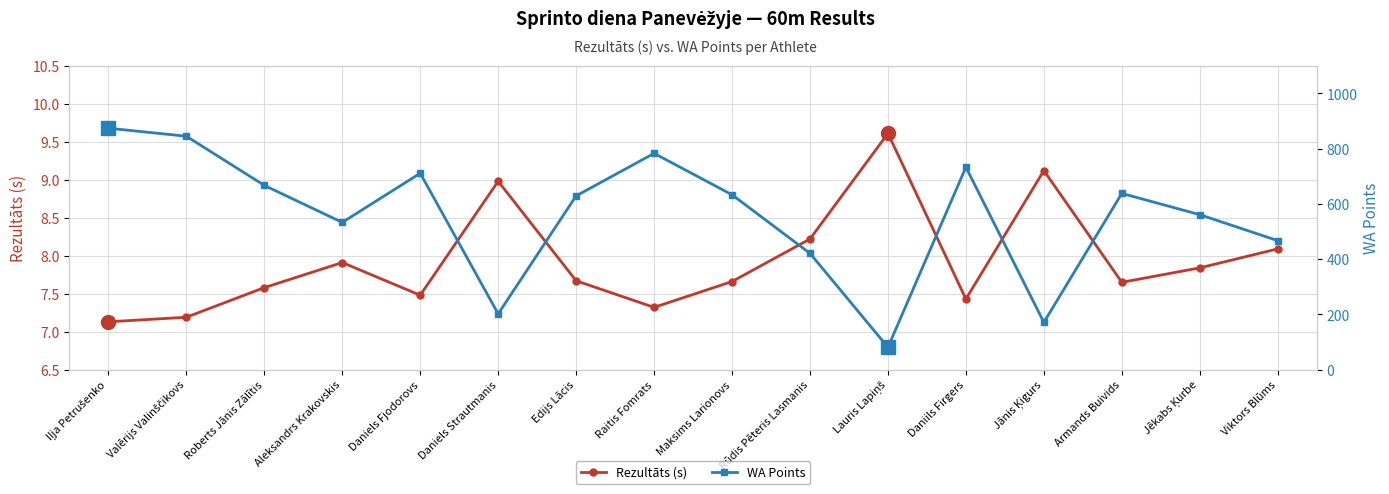

What is the maximum value for Rezultāts (s)?

9.6